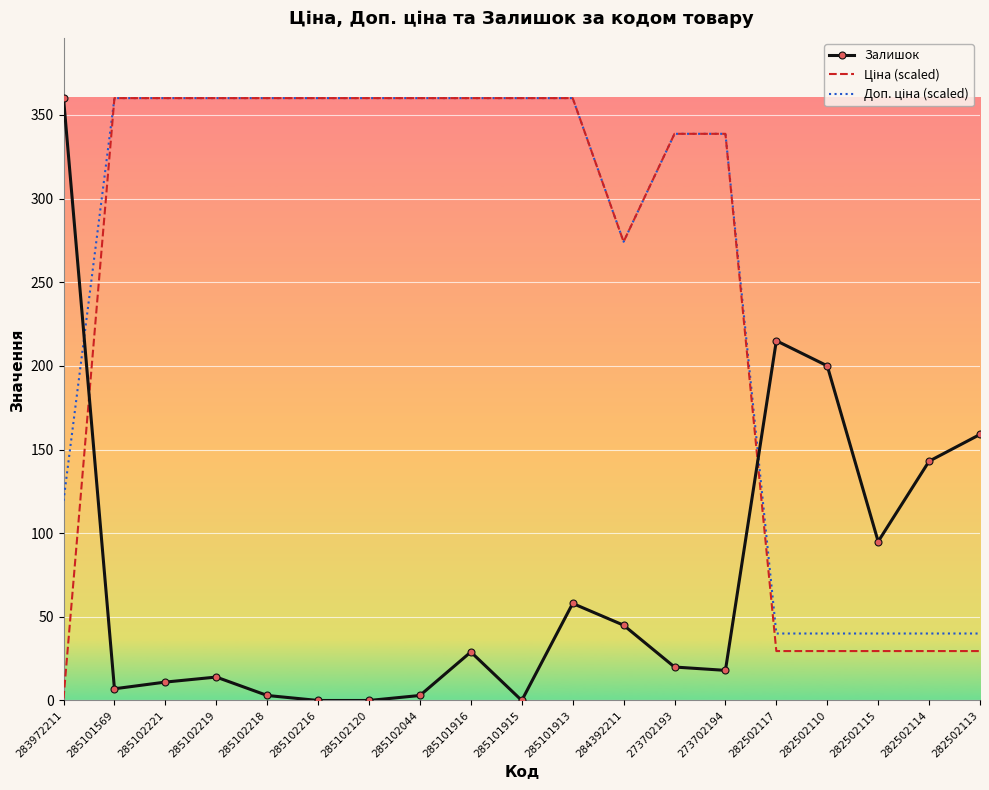

Between 283972211 and 282502114, which series saw the biggest shift?

Залишок